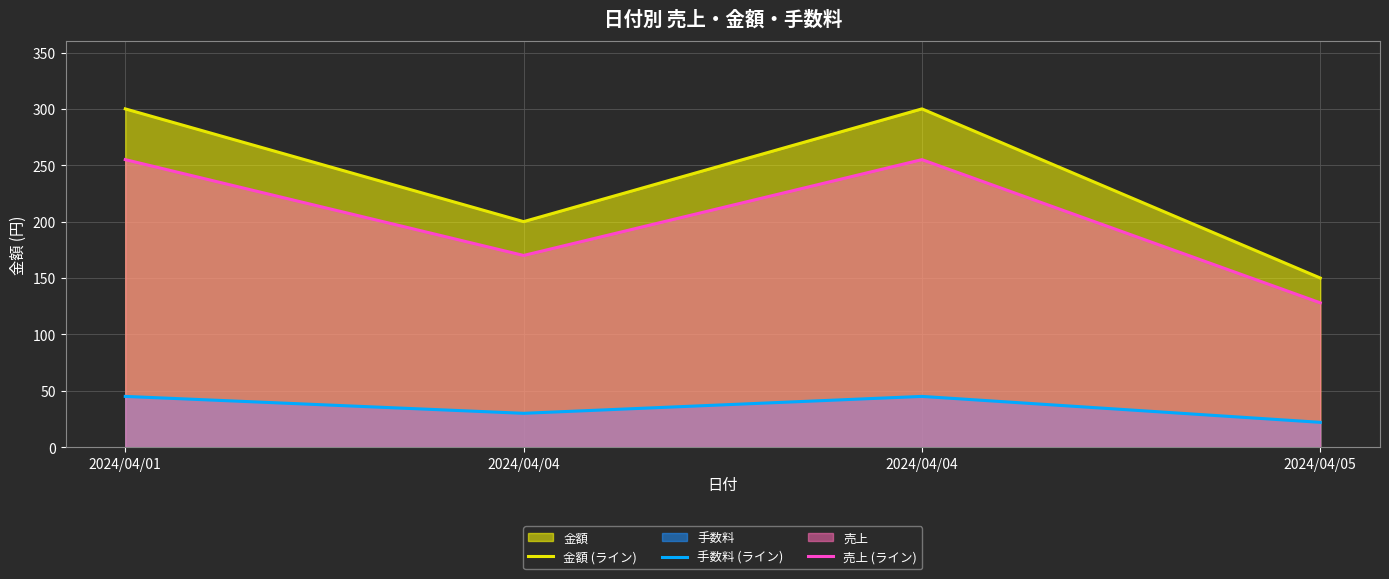

How many series are shown in this chart?

3